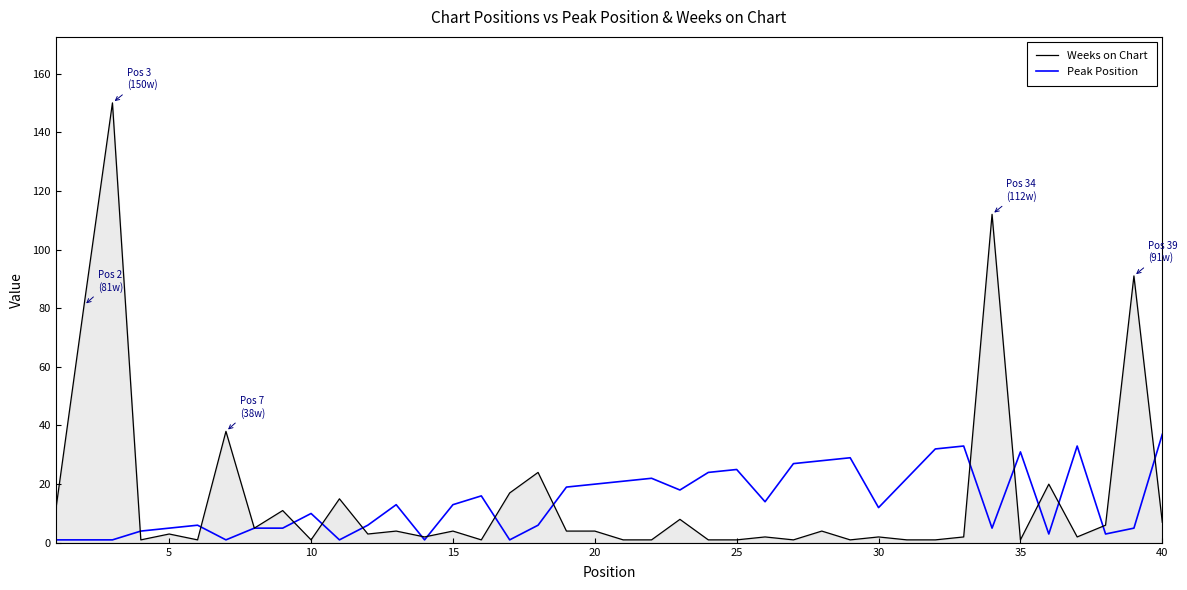

Which series has the largest range (max minus min)?

Weeks on Chart